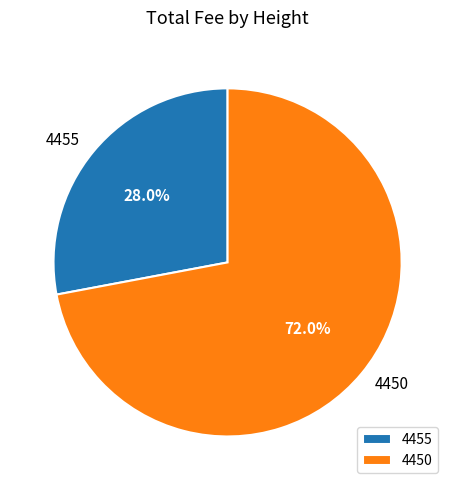

To the nearest percent, what is the difference between the largest and smallest slice percentages?

44%